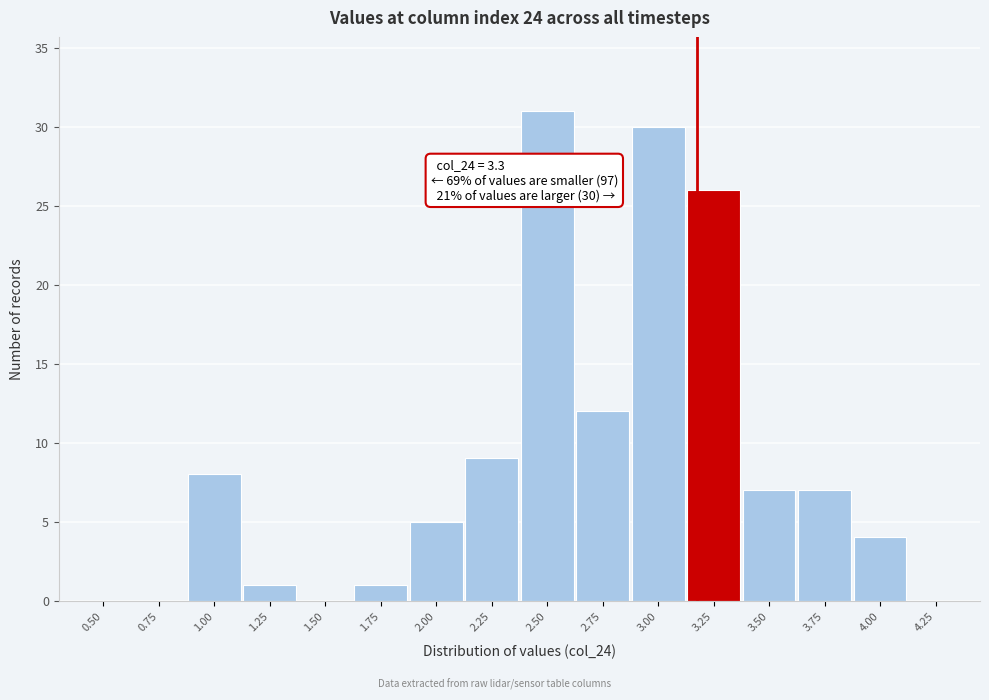

Reading right to left, transcribe all the data shown in this chart.

4.25=0	4.00=4	3.75=7	3.50=7	3.25=26	3.00=30	2.75=12	2.50=31	2.25=9	2.00=5	1.75=1	1.50=0	1.25=1	1.00=8	0.75=0	0.50=0